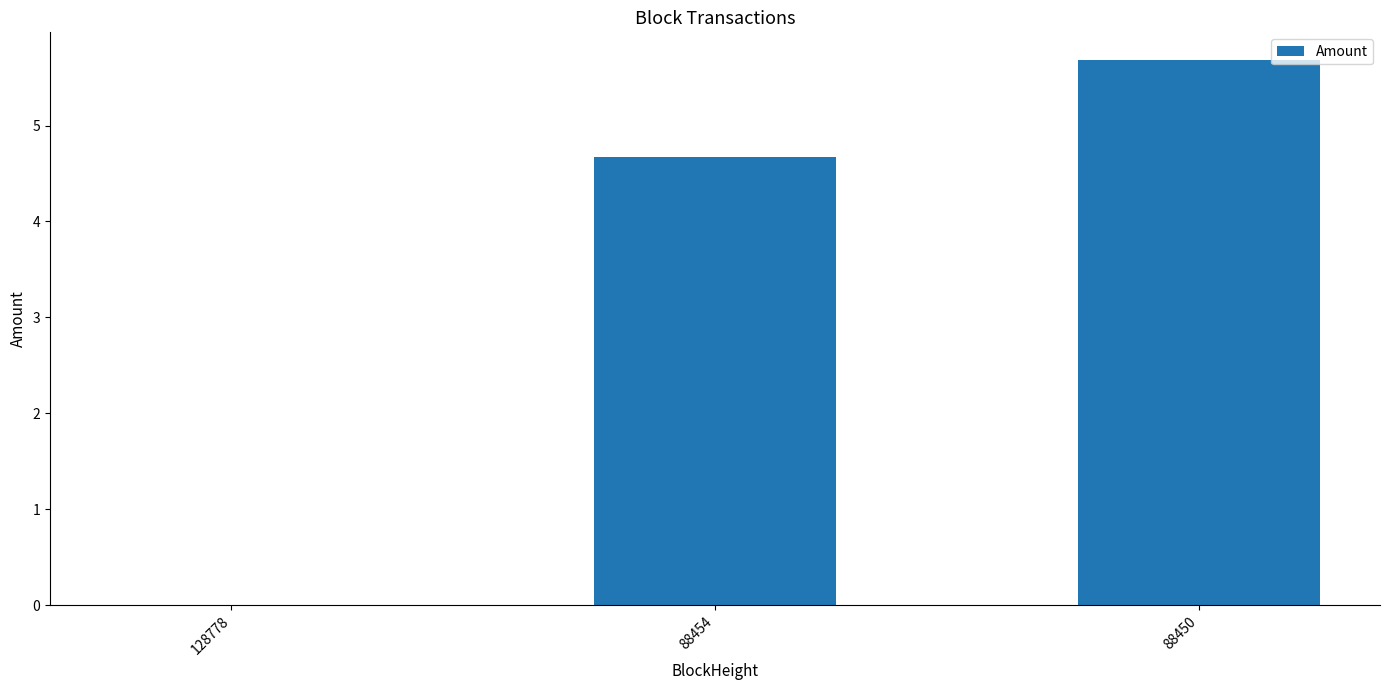

The value at 128778 is 0.0. True or false?

True